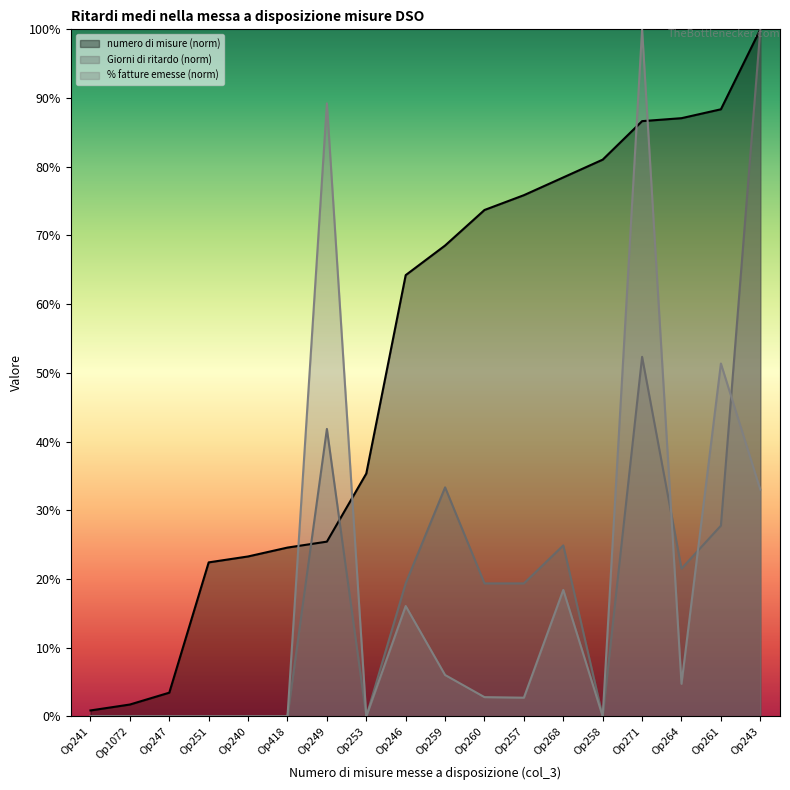

What is the highest value of the numero di misure series?

100.0